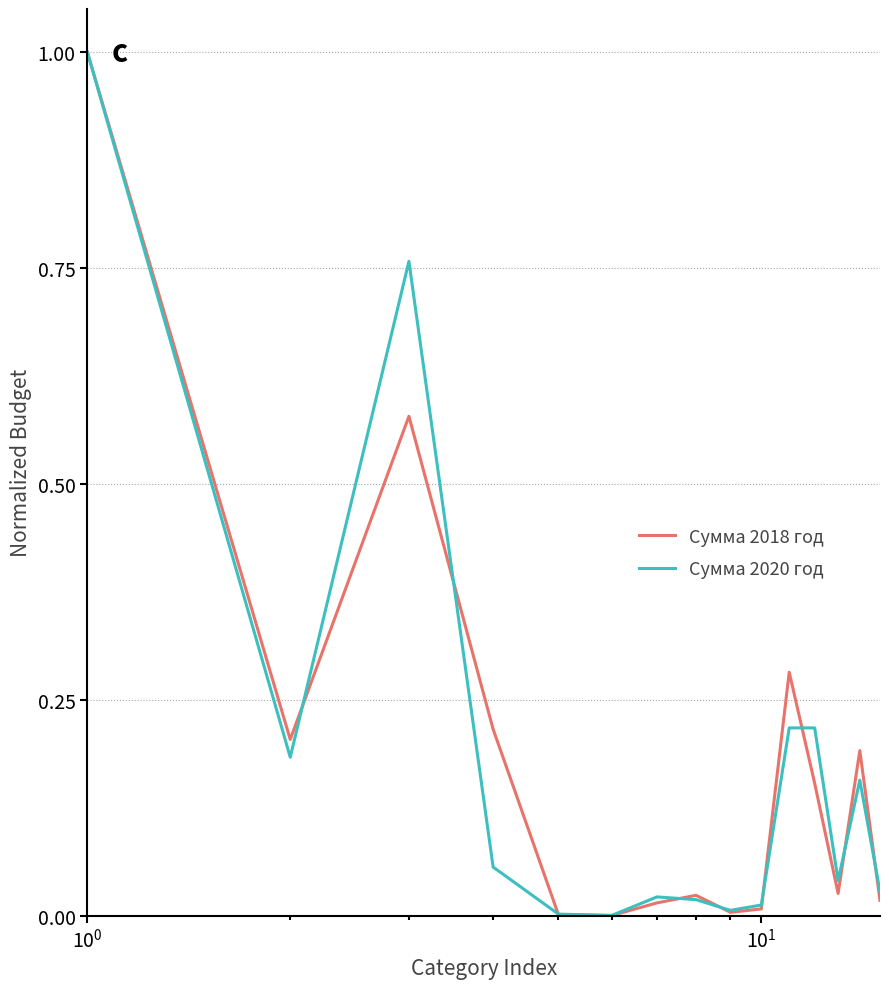

Is this an area chart (filled region under the line)?

No